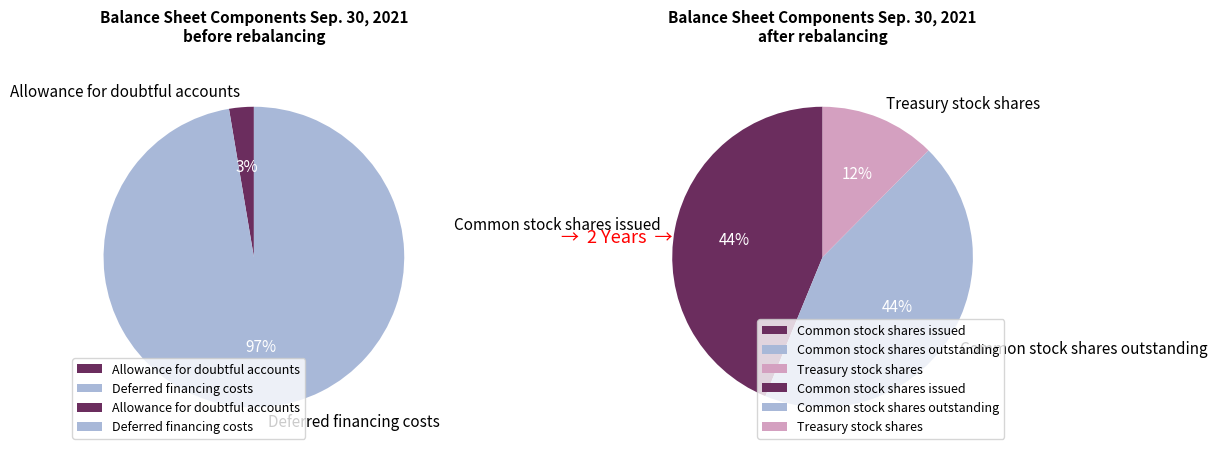

What is the smallest slice in the pie chart?

Allowance for doubtful accounts